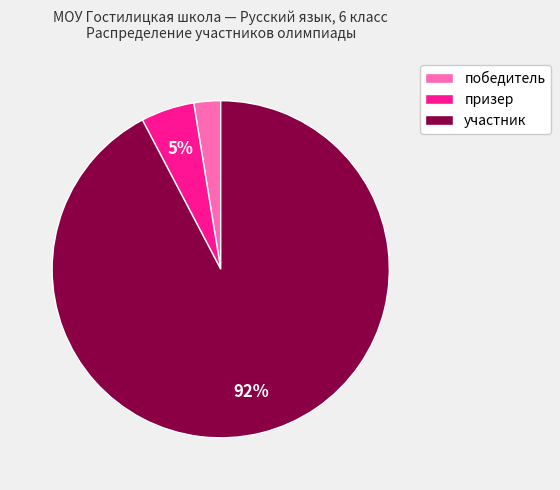

Which has a higher value, победитель or участник?

участник